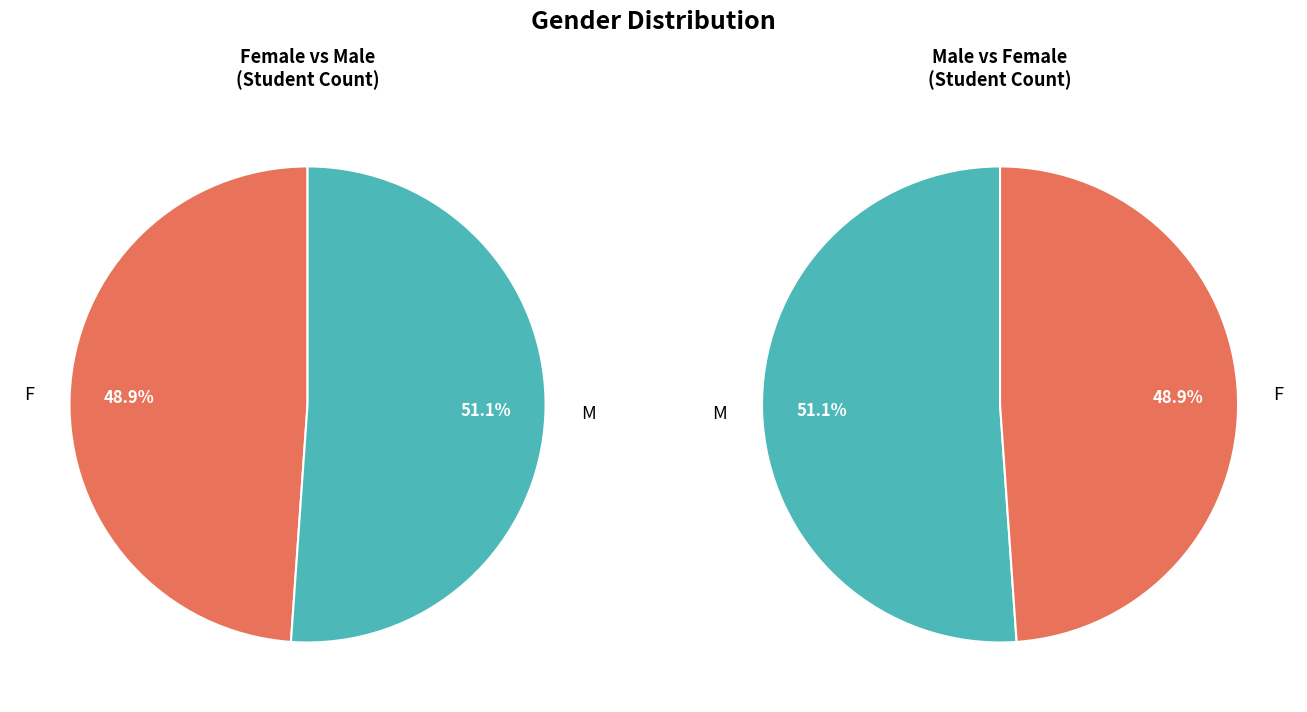

How many segments does this pie chart have?

2